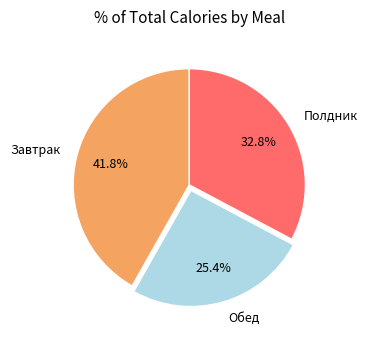

Combined, what portion of the pie is Обед and Полдник?

58.2%